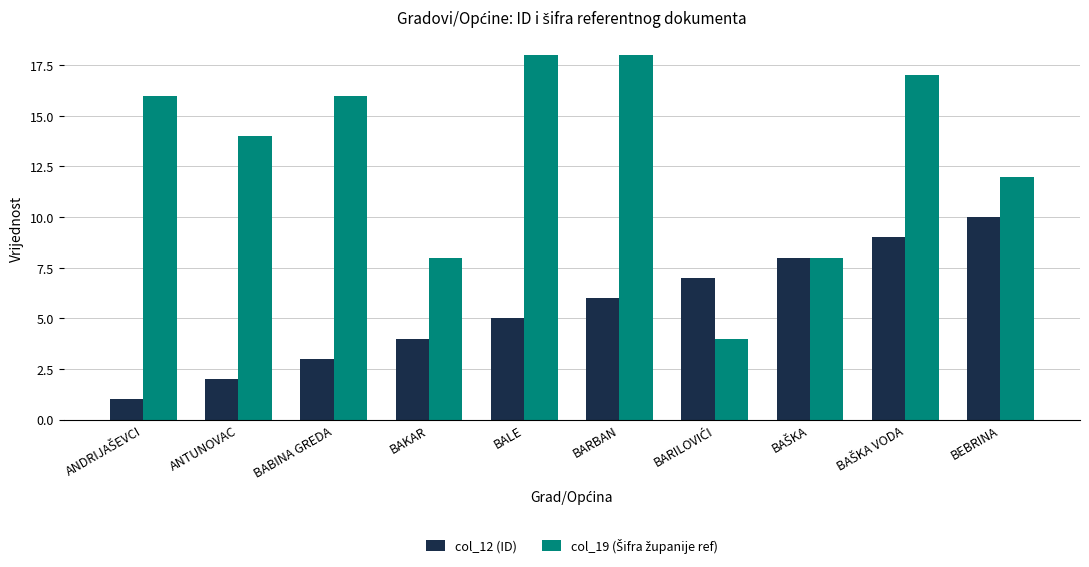

What is the difference between the highest and lowest values at ANTUNOVAC?

12